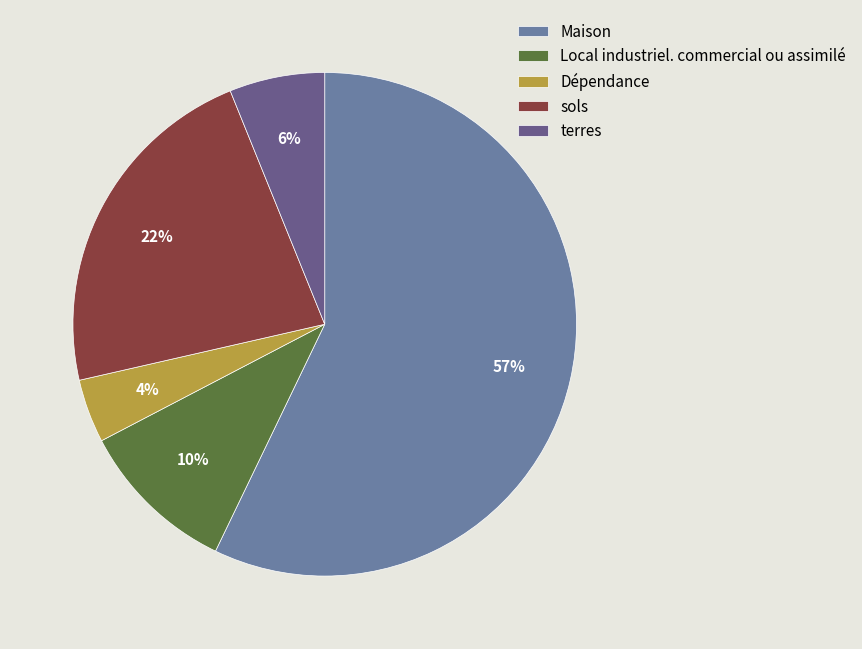

To the nearest percent, what is the difference between the Dépendance and sols slice percentages?

18%